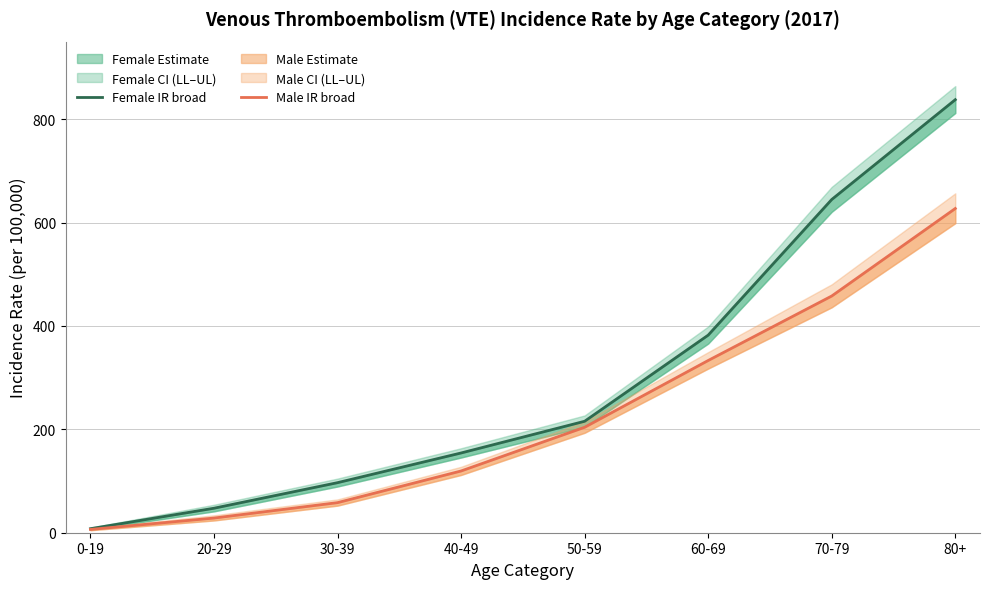

True or false: Male IR broad and Female IR broad intersect in this chart.

False